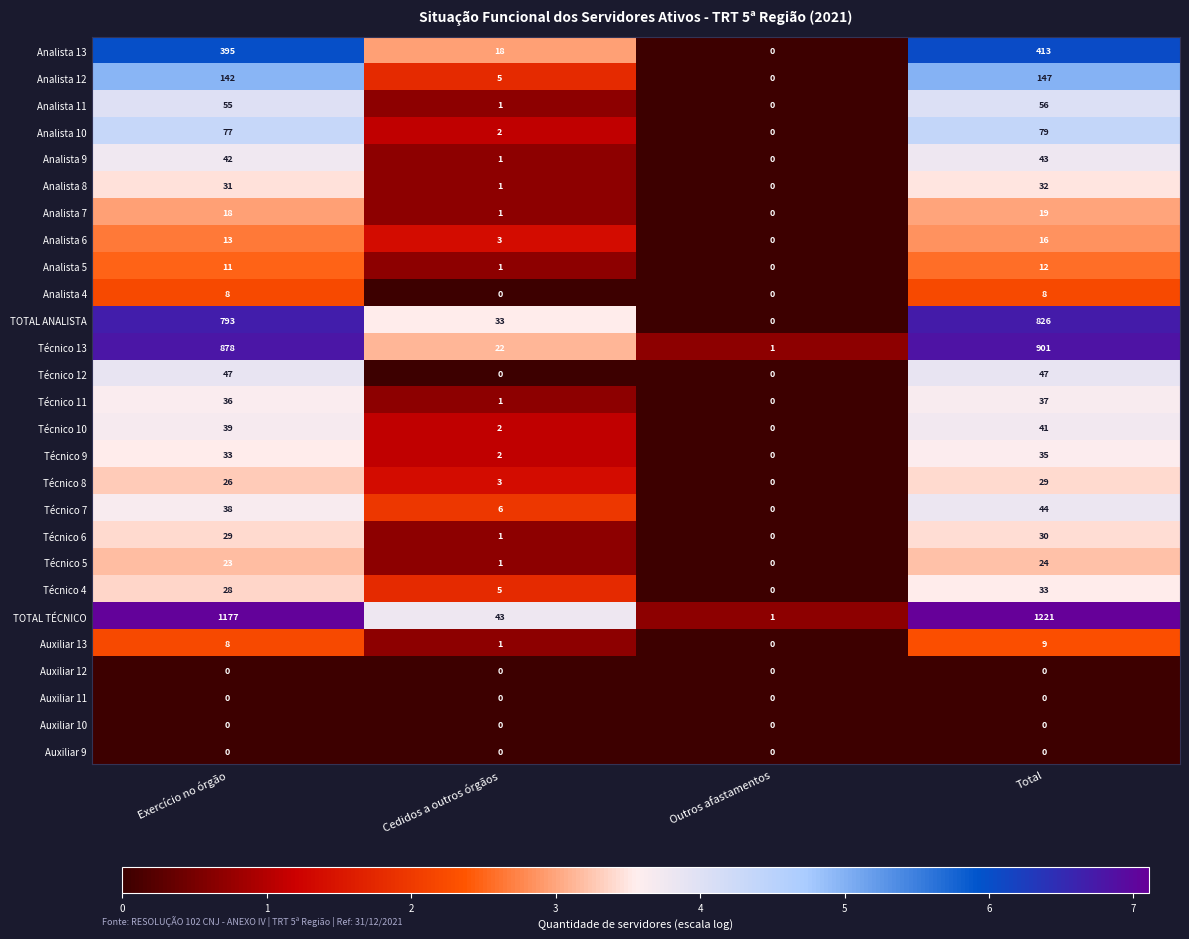

Count the Técnico 4 values in the range 5 to 33.

3